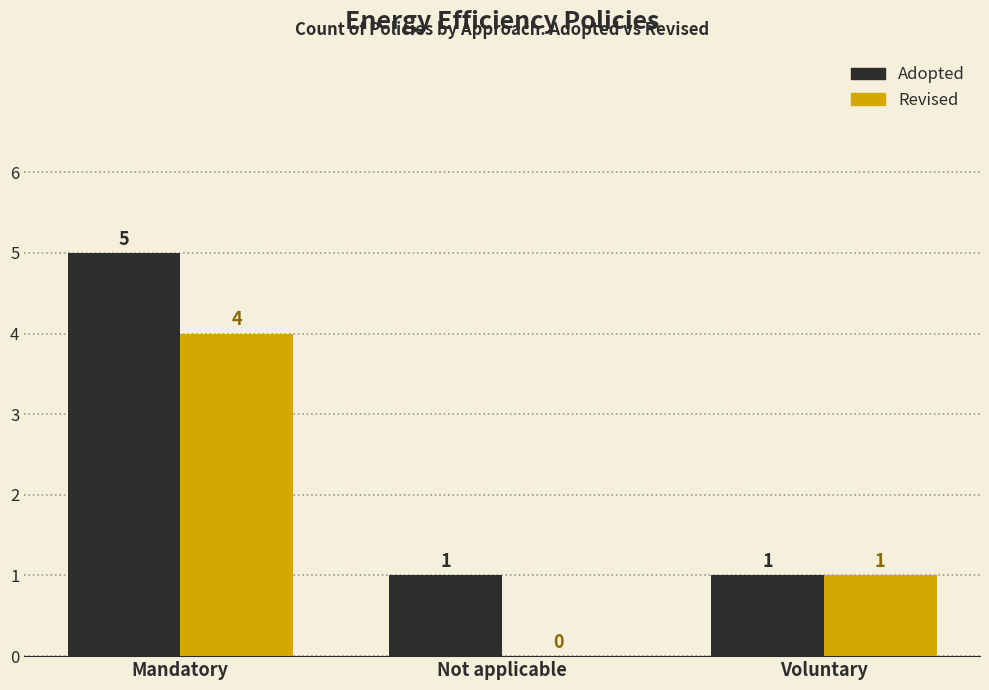

Which series has the largest total across all categories?

Adopted